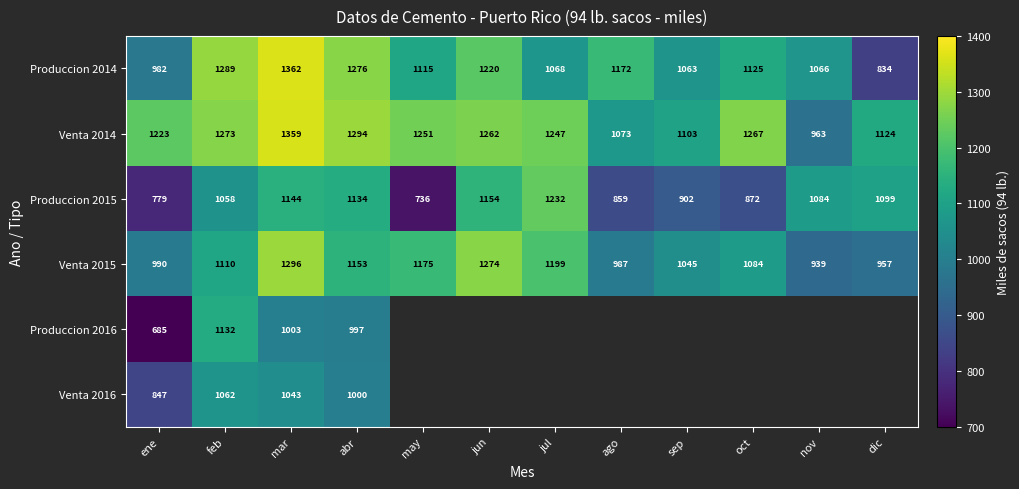

Where does the Produccion 2014 series first go above 1125?

feb